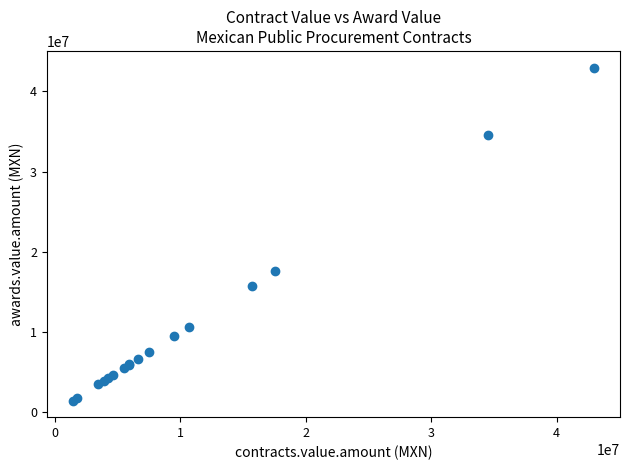

What Y value in the scatter plot is closest to 22211658?

17574750.6